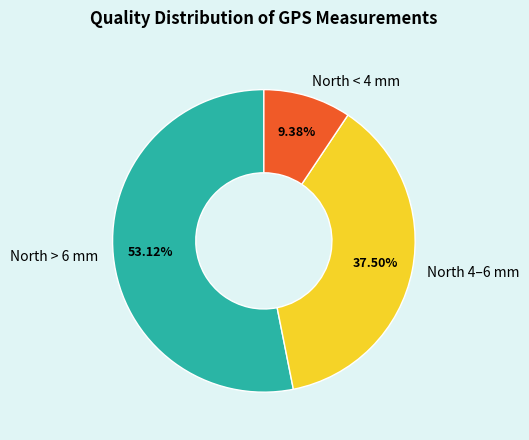

How many segments does this pie chart have?

3